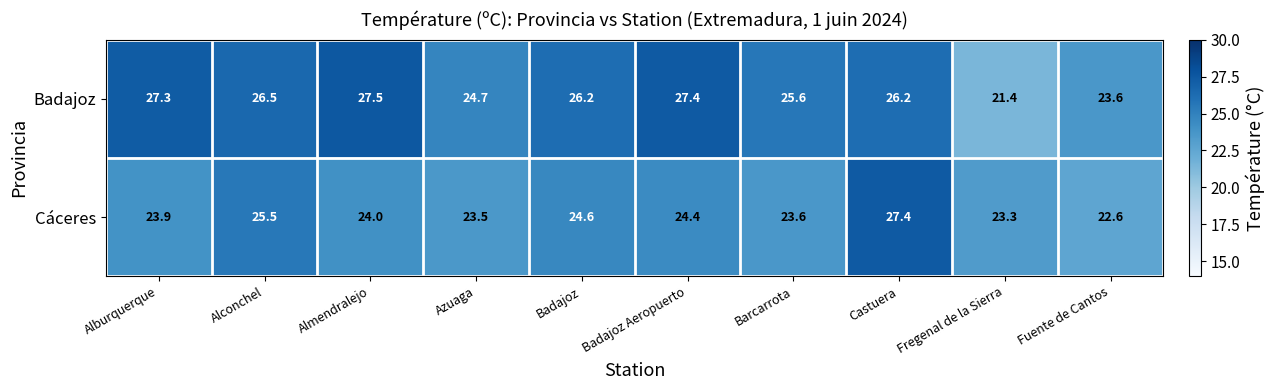

At which label is Cáceres closest to 25?

Badajoz